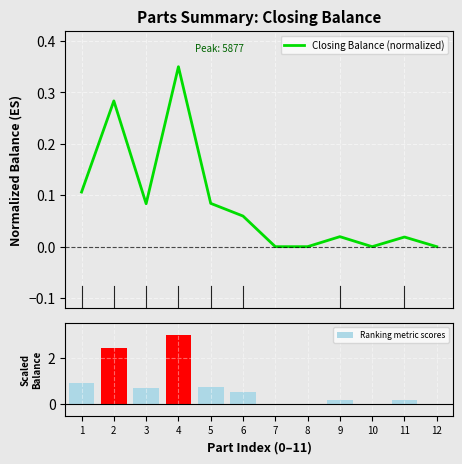

Which label corresponds to the largest value in the chart?

4